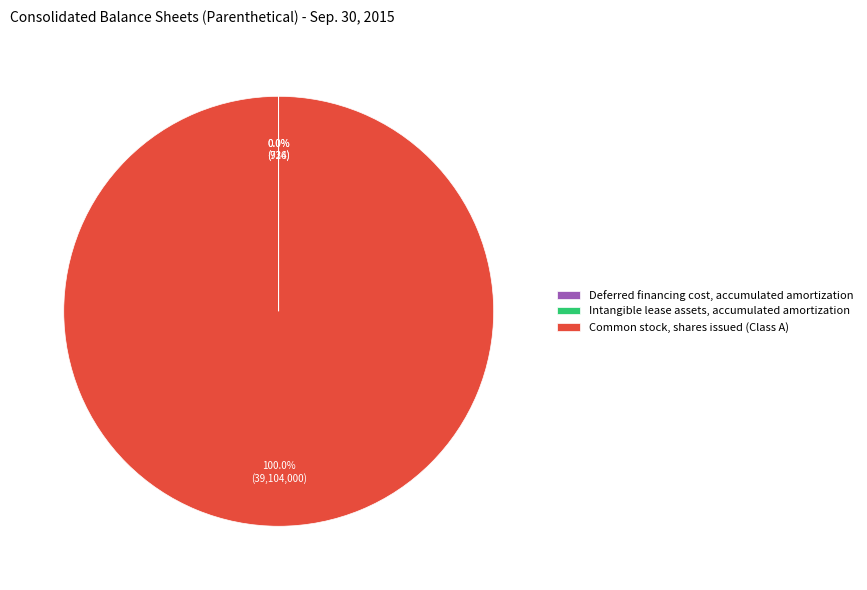

Which category accounts for the majority?

Common stock, shares issued (Class A)